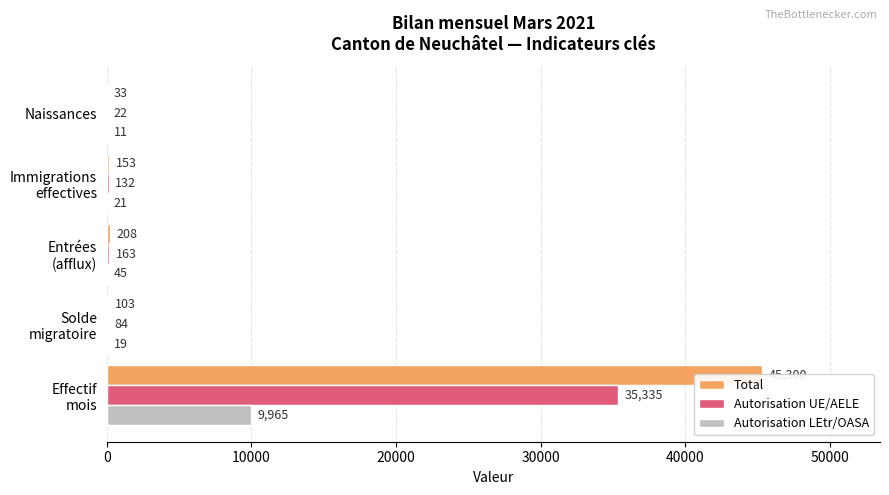

Reading right to left, list all the values displayed in this chart.

Total: 33	153	208	103	45300
Autorisation UE/AELE: 22	132	163	84	35335
Autorisation LEtr/OASA: 11	21	45	19	9965